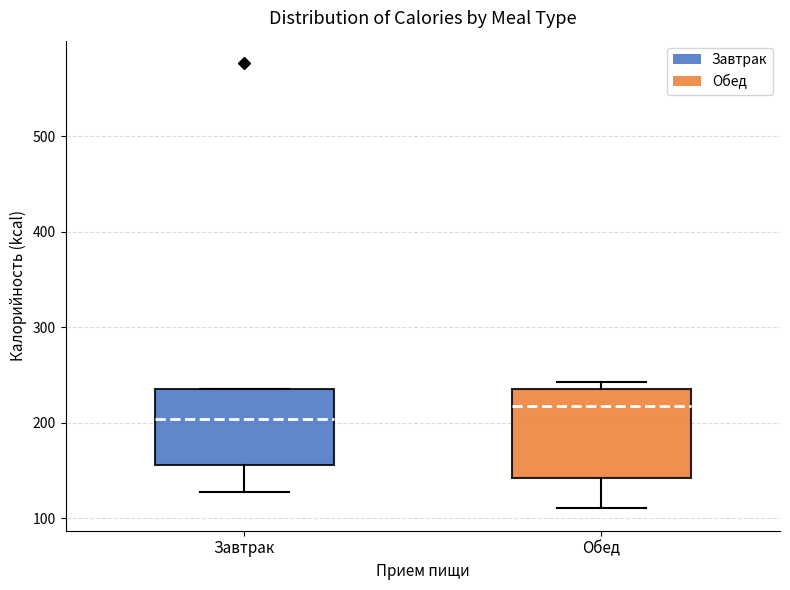

Where is the lower edge of the box for Обед on the y-axis? The values are not printed on the chart, so give them approximately, as read against the axis.

140